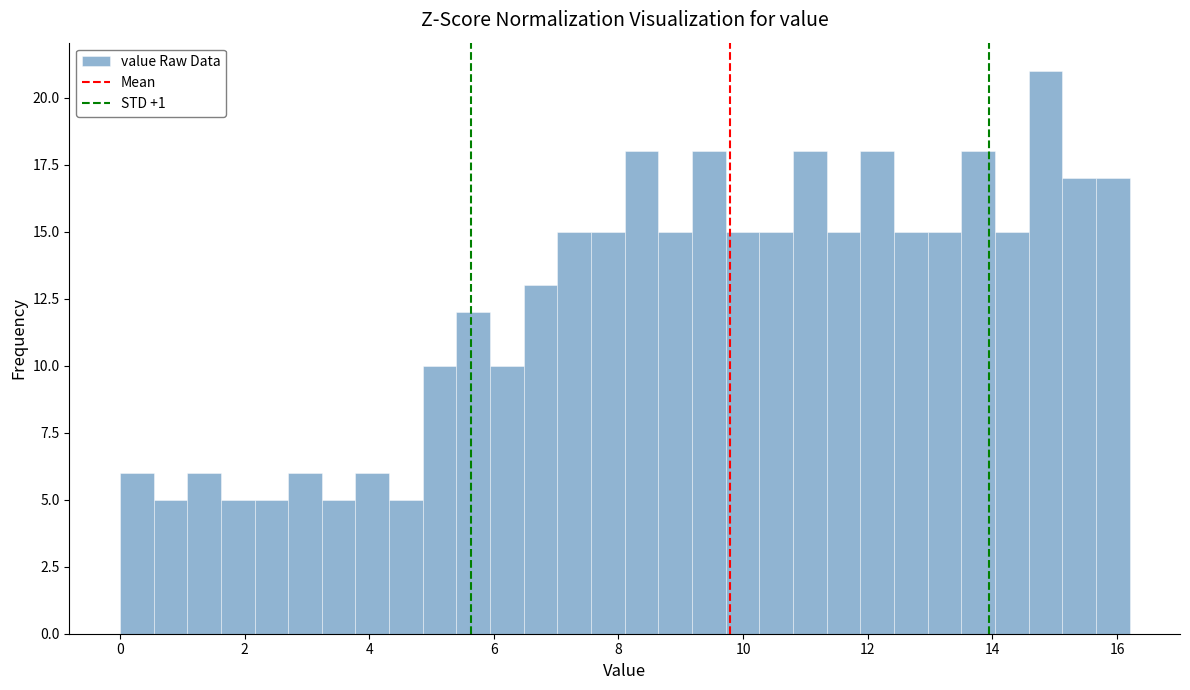

Around what value on the x-axis is the tallest bar? Give the approximate position of its centre, as read against the axis.

14.8